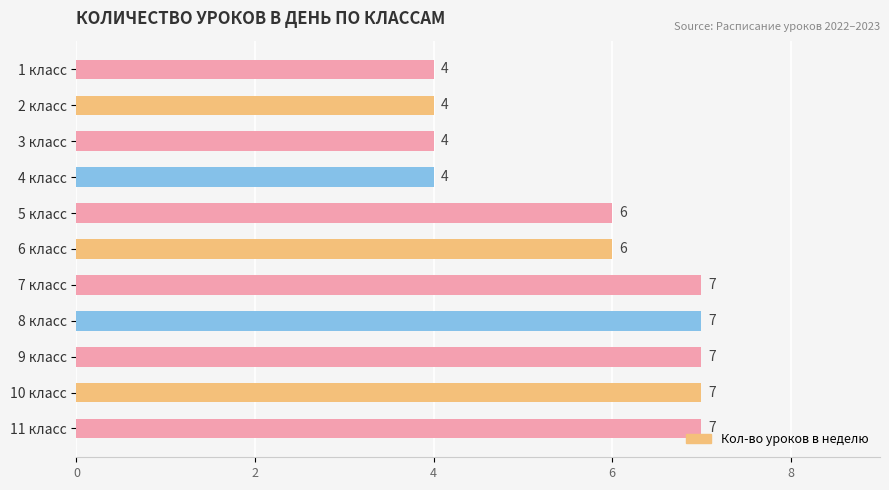

How many values are between 4 and 7?

11